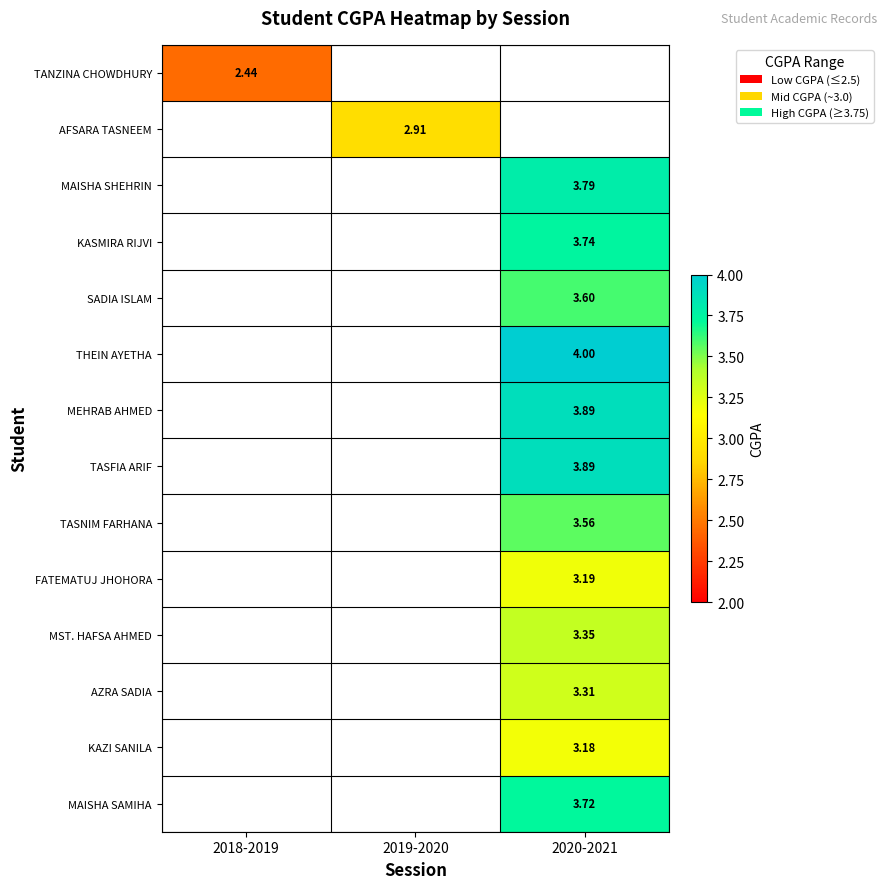

Is the value of FATEMATUJ JHOHORA at 2020-2021 greater than the value of MAISHA SHEHRIN at 2020-2021?

No